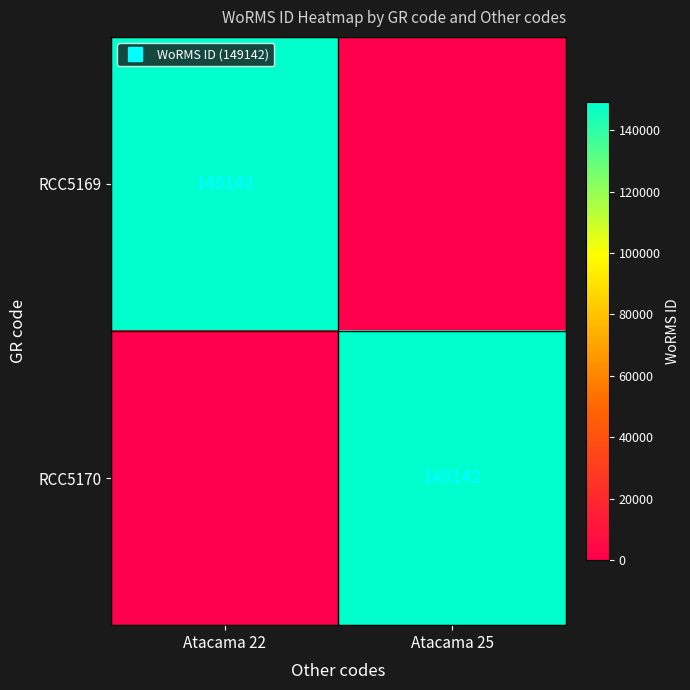

Which series has the largest total across all categories?

RCC5169